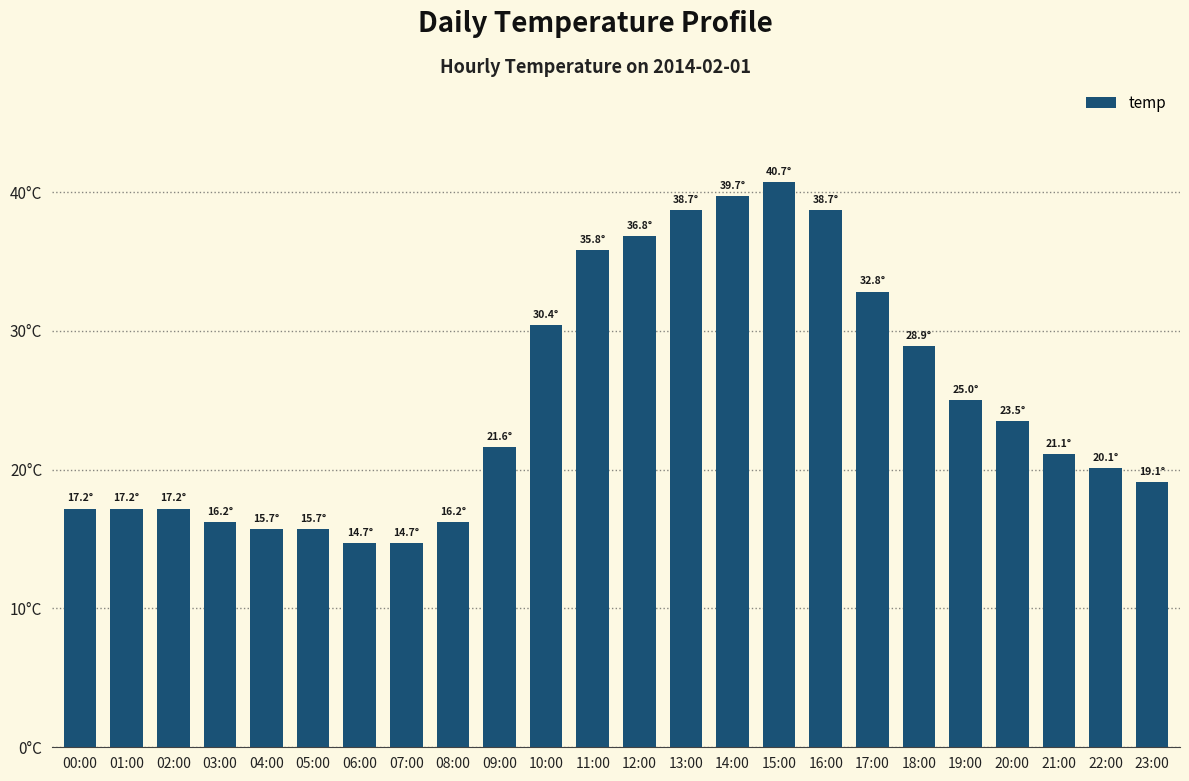

What value does the data have at 01:00?

17.2